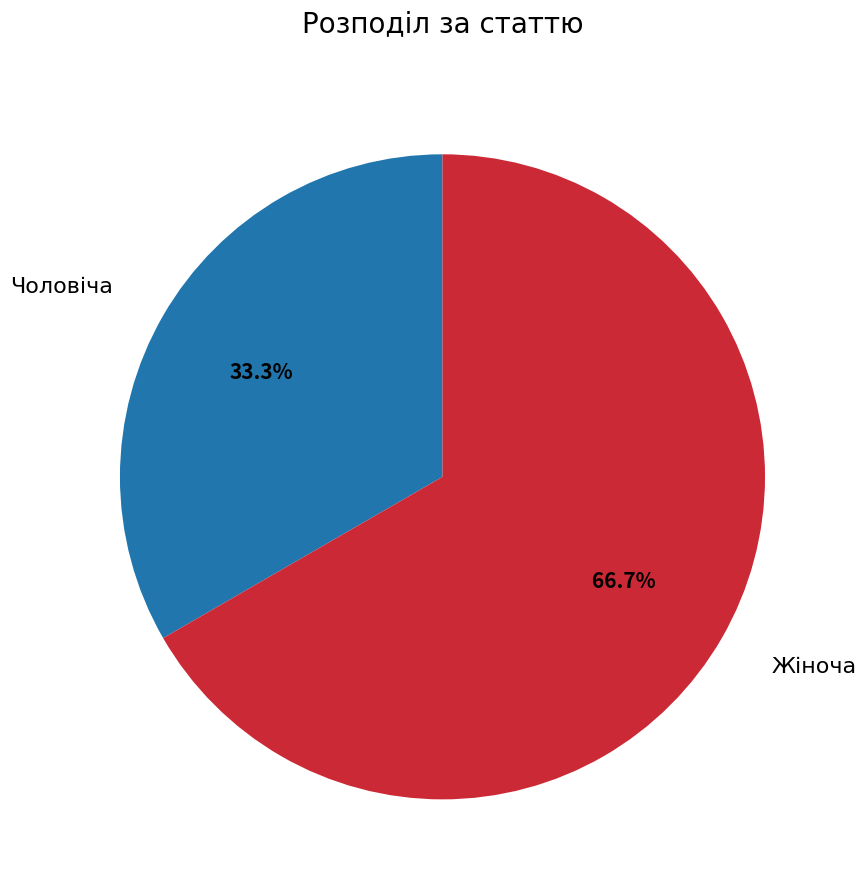

Is there a majority slice in this chart?

Yes